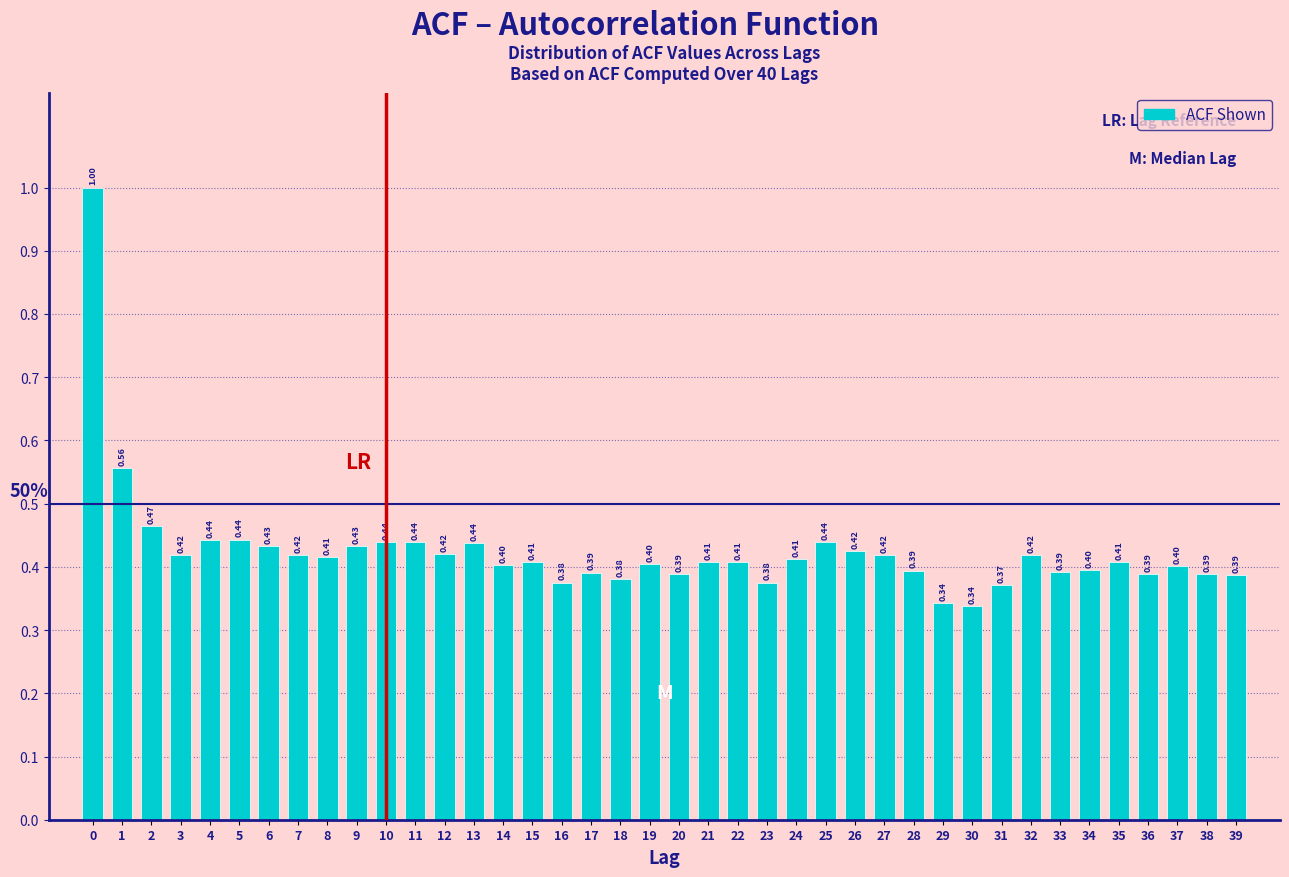

What is the difference between the maximum and minimum values?

0.7